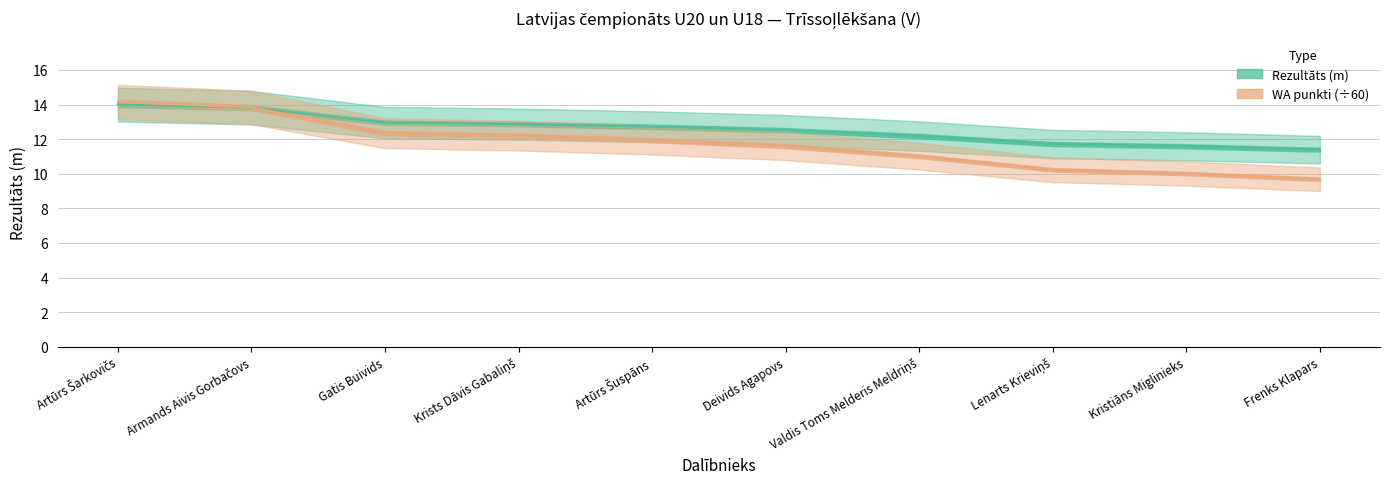

Reading left to right, extract all data points from this chart.

Rezultāts (m): Artūrs Šarkovičs=14.0	Armands Aivis Gorbačovs=13.8	Gatis Buivids=13.0	Krists Dāvis Gabaliņš=12.9	Artūrs Šuspāns=12.7	Deivids Agapovs=12.5	Valdis Toms Melderis Meldriņš=12.2	Lenarts Krieviņš=11.7	Kristiāns Miglinieks=11.6	Frenks Klapars=11.4
WA punkti (÷60): Artūrs Šarkovičs=14.2	Armands Aivis Gorbačovs=13.8	Gatis Buivids=12.3	Krists Dāvis Gabaliņš=12.2	Artūrs Šuspāns=11.9	Deivids Agapovs=11.6	Valdis Toms Melderis Meldriņš=11.0	Lenarts Krieviņš=10.2	Kristiāns Miglinieks=10.0	Frenks Klapars=9.7